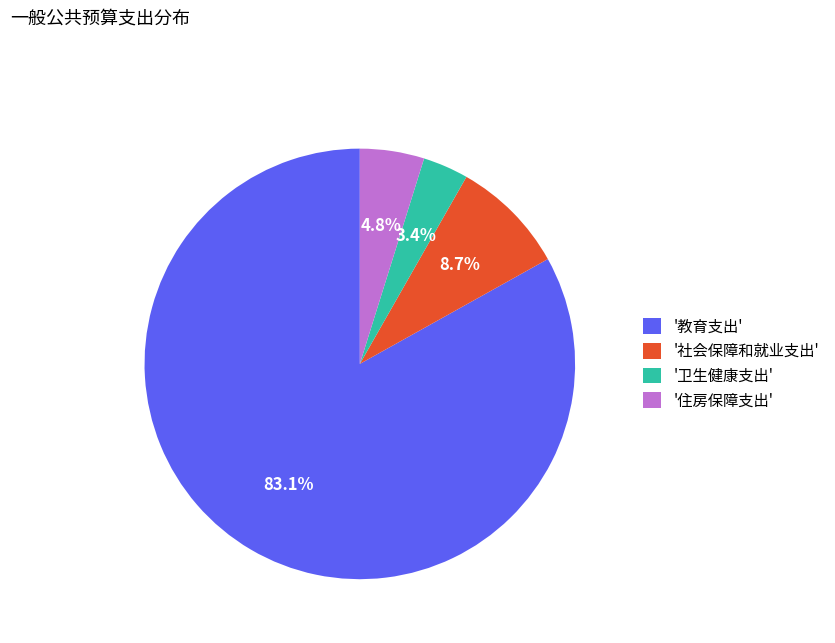

Rank the categories by value from highest to lowest.

'教育支出', '社会保障和就业支出', '住房保障支出', '卫生健康支出'